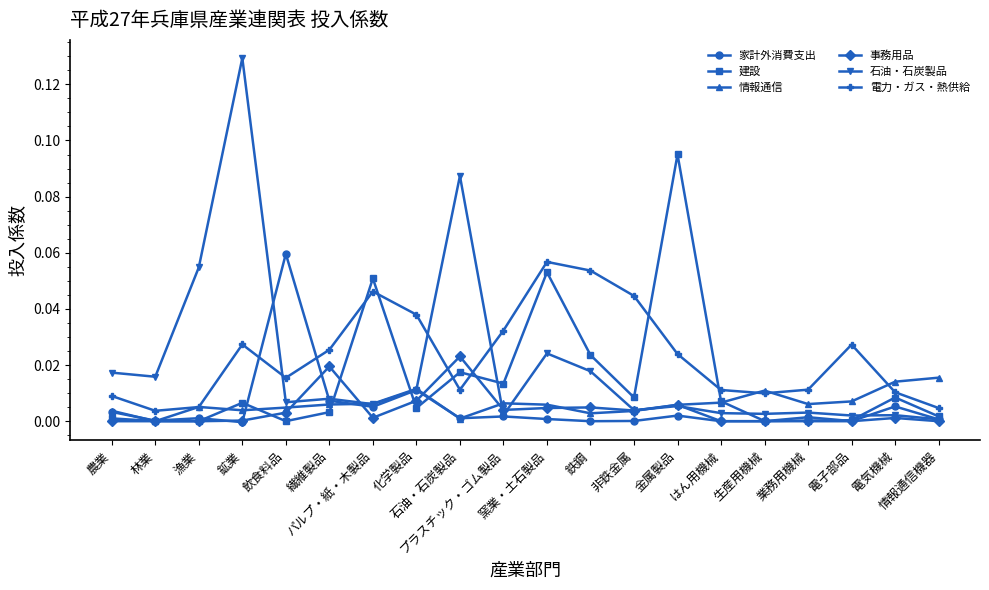

What is the label of the 1st point from the right?

情報通信機器